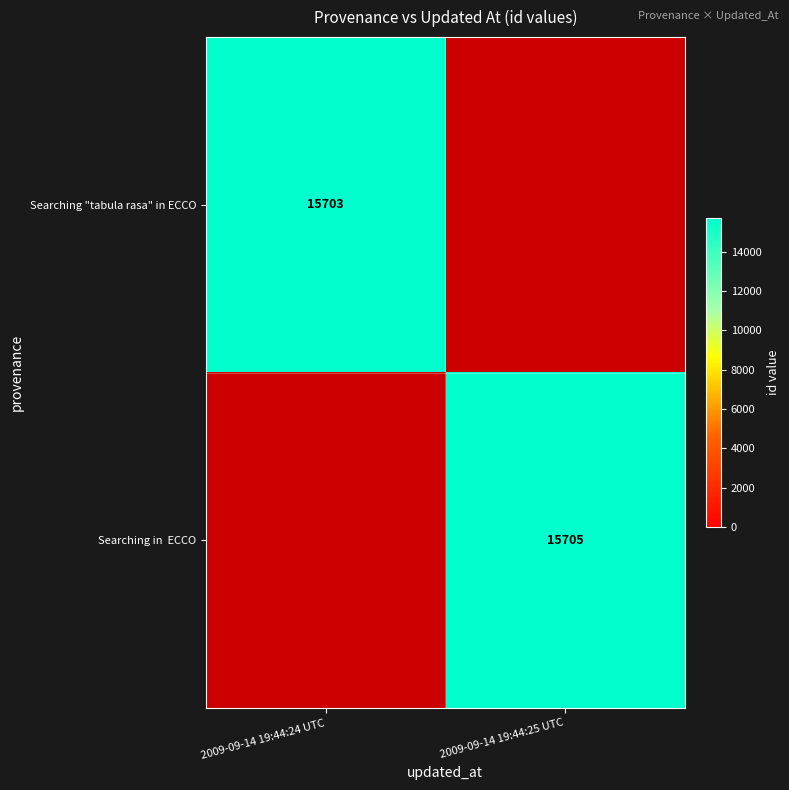

The Searching "tabula rasa" in ECCO series shows 23461 at 2009-09-14 19:44:24 UTC. True or false?

False